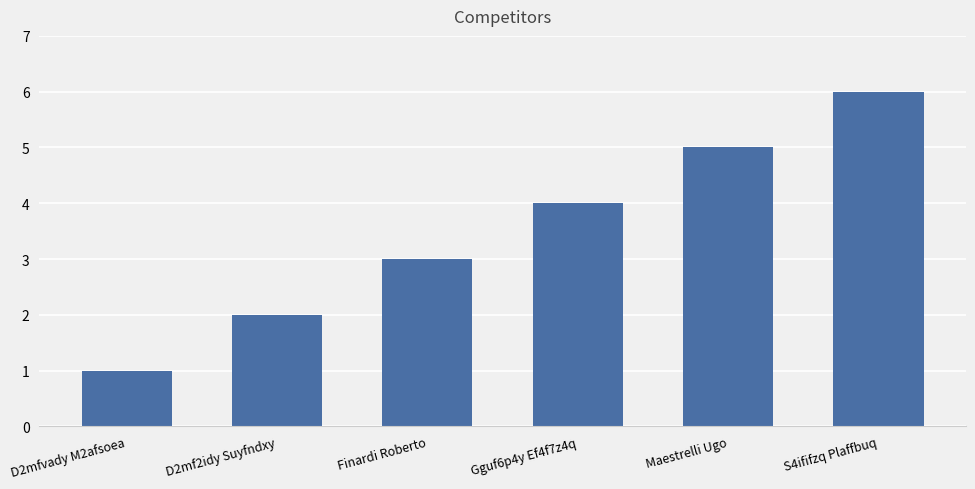

What position from the left is D2mf2idy Suyfndxy?

2